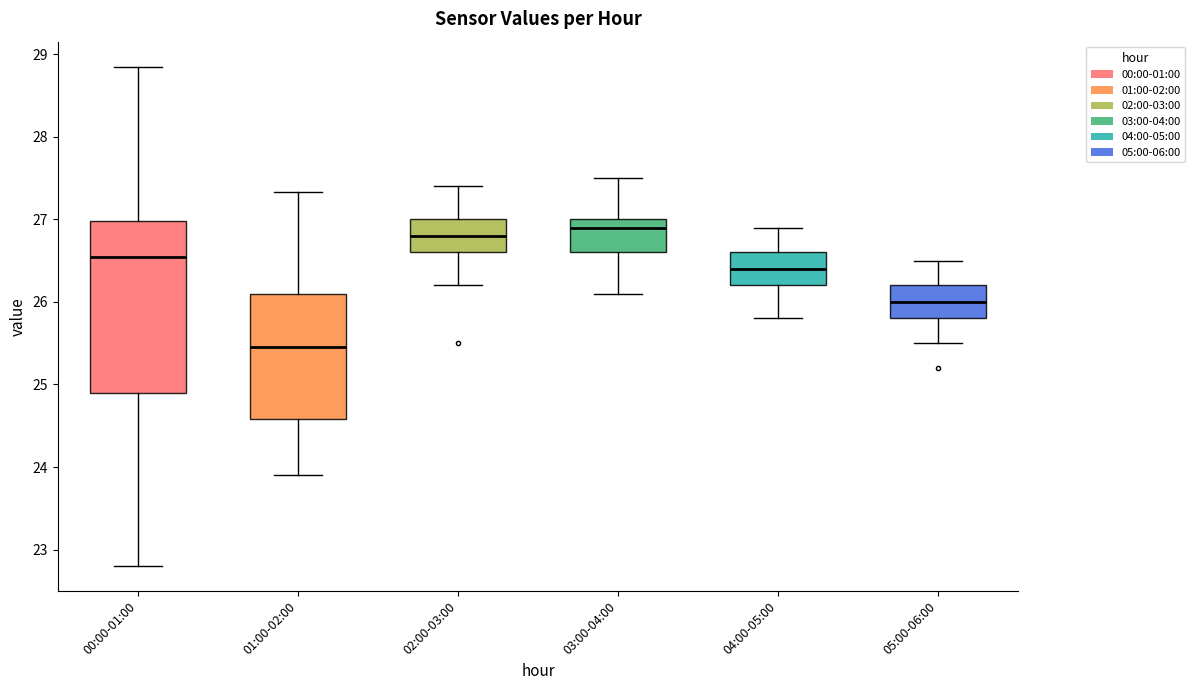

Reading left to right, read every box against the y-axis: the position of its median line, the range the box covers, and the ends of its whiskers. The values are not printed on the chart, so give them approximately, as read against the axis.

00:00-01:00: median 26.6, box 24.9 to 27.0, whiskers 22.8 to 28.9
01:00-02:00: median 25.5, box 24.6 to 26.1, whiskers 23.9 to 27.3
02:00-03:00: median 26.8, box 26.6 to 27.0, whiskers 26.2 to 27.4
03:00-04:00: median 26.9, box 26.6 to 27.0, whiskers 26.1 to 27.5
04:00-05:00: median 26.4, box 26.2 to 26.6, whiskers 25.8 to 26.9
05:00-06:00: median 26.0, box 25.8 to 26.2, whiskers 25.5 to 26.5